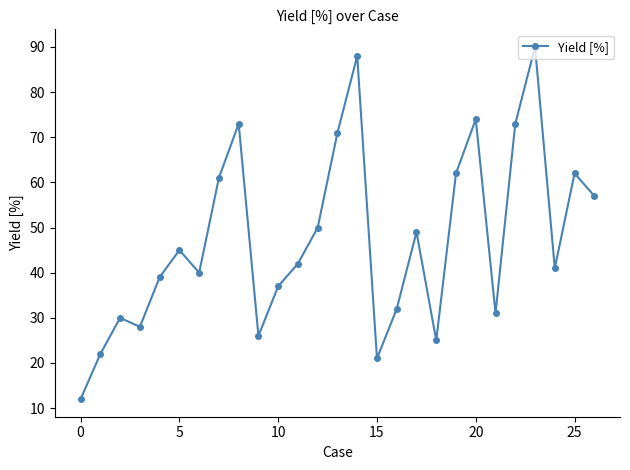

What is the maximum value shown in the chart?

90